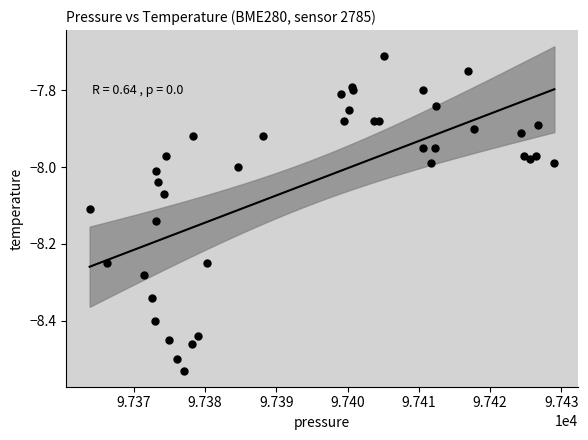

What is the range of Y values (max minus min)?

0.8